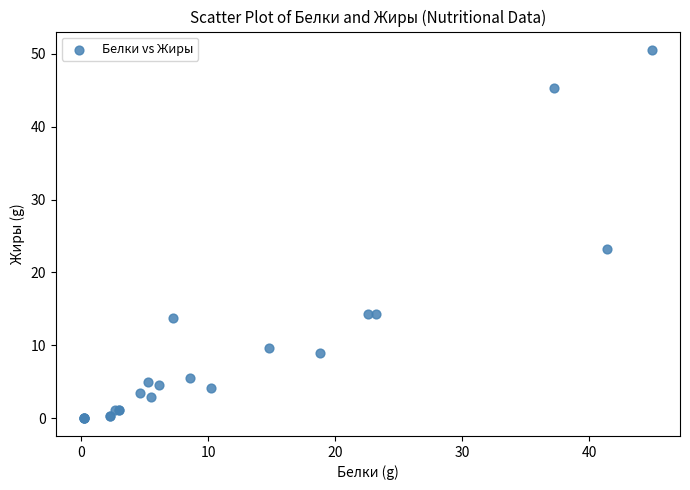

What Y value in the scatter plot is closest to 25?

23.2